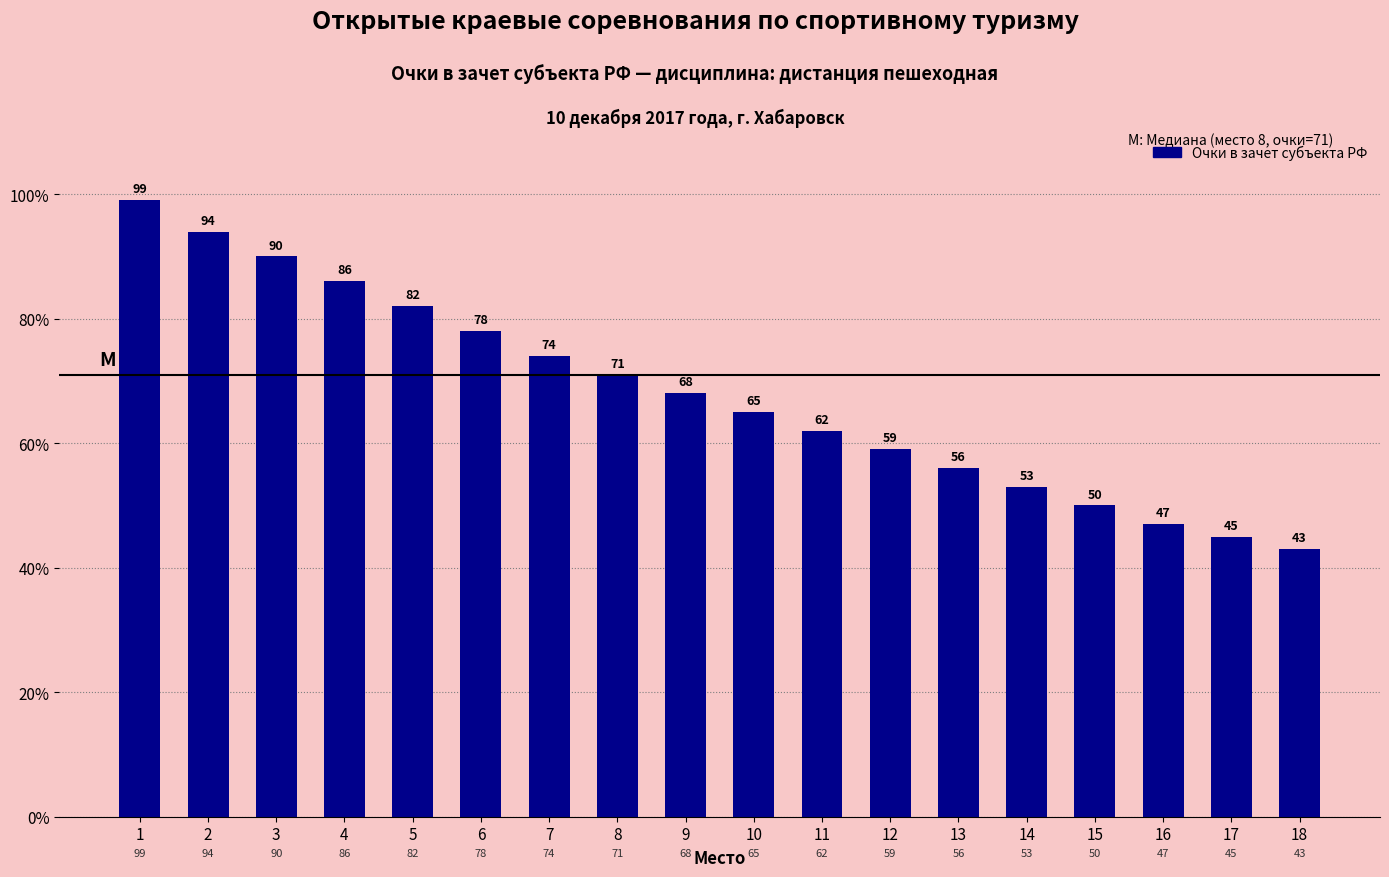

What is the value of the 16th bar from the left?

47